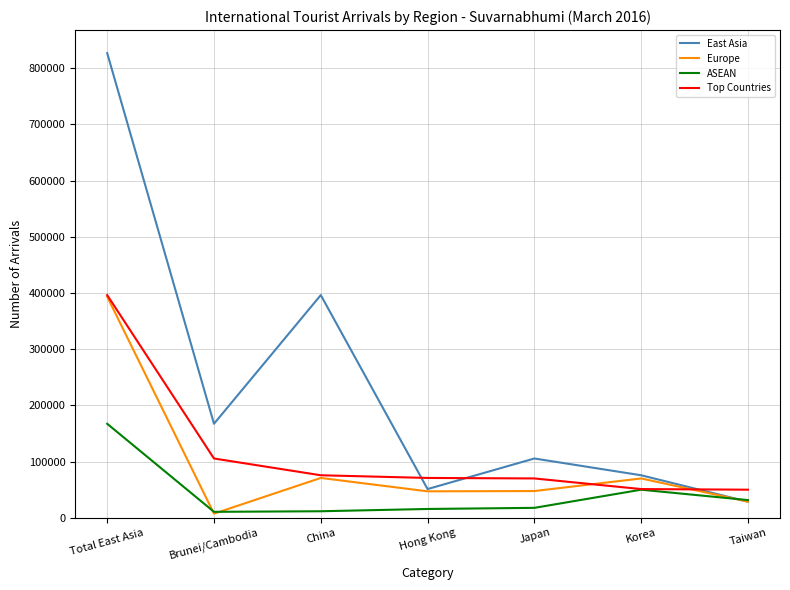

What are all the series names shown in the legend?

East Asia, Europe, ASEAN, Top Countries